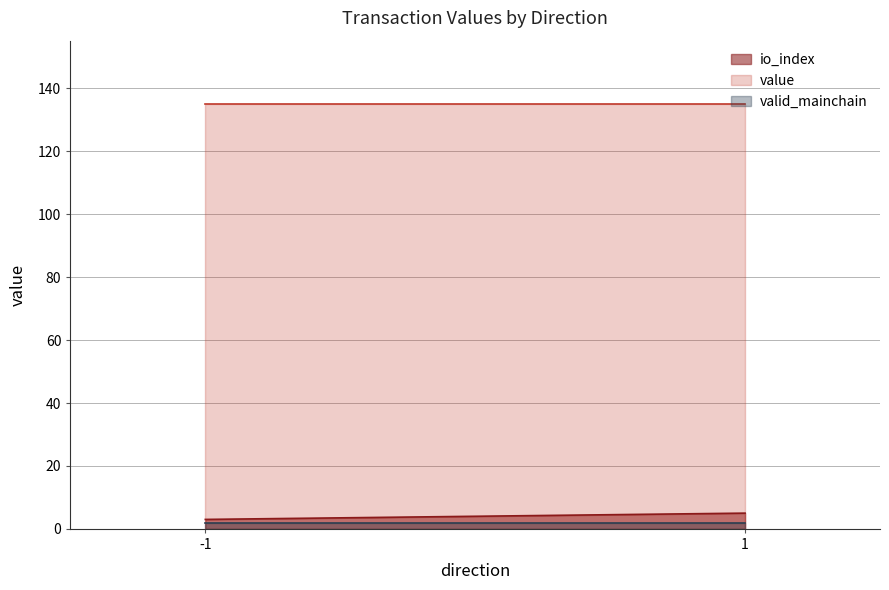

How many lines are shown in the chart?

3